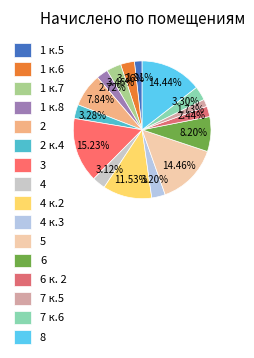

Which slice is the smallest?

7 к.5